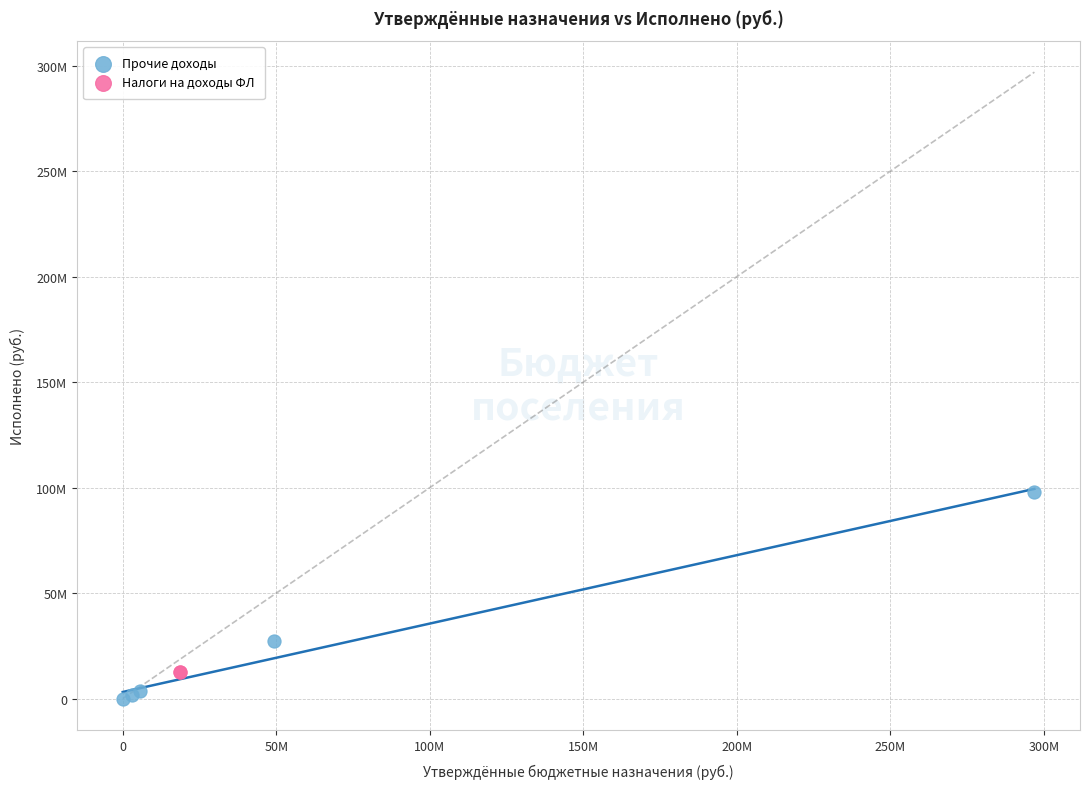

Which series reaches the minimum Y coordinate?

Прочие доходы